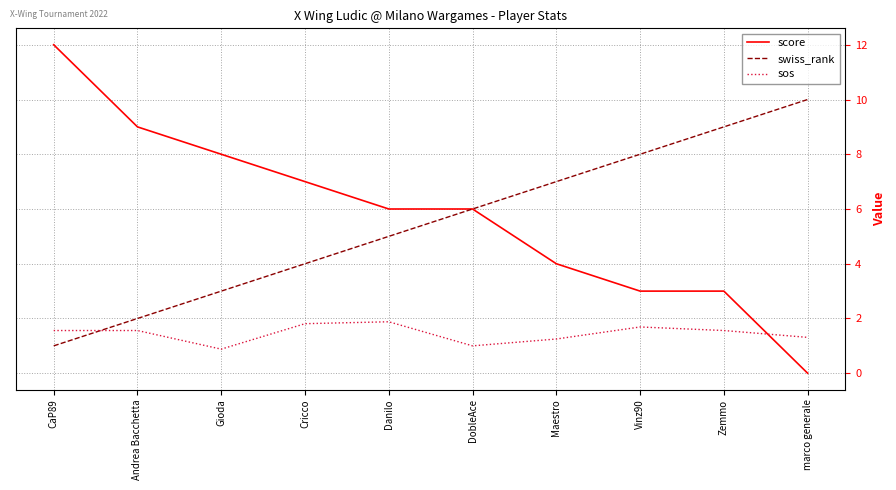

What is the approximate value of swiss_rank at Cricco?

4.0